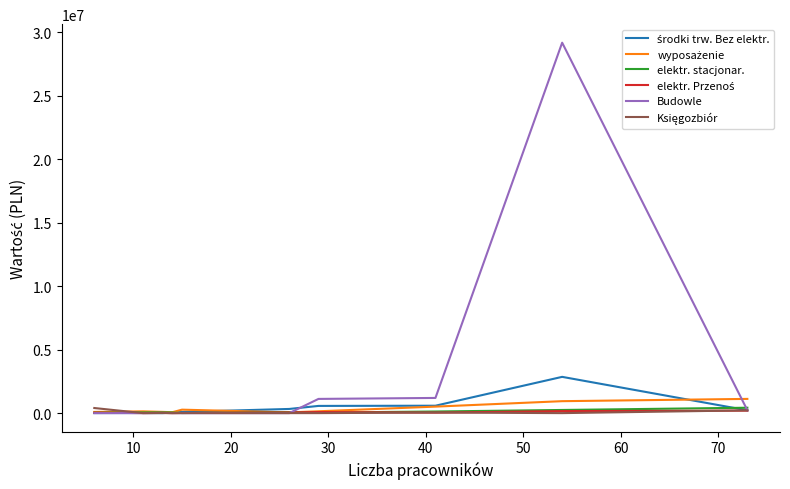

Which series has the largest range (max minus min)?

Budowle